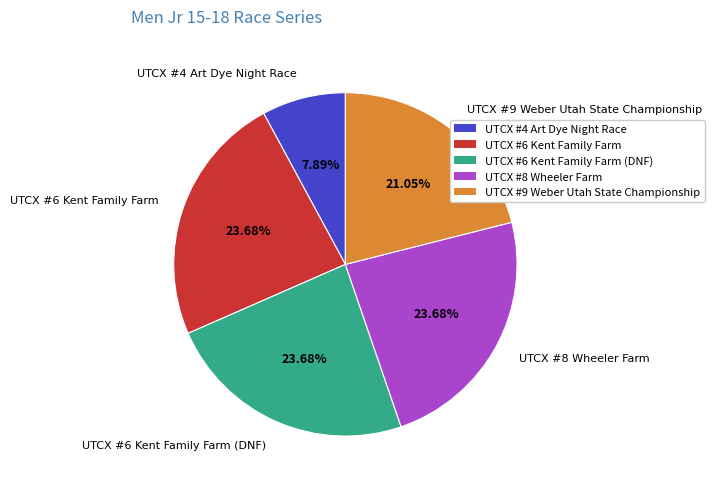

Is the sum of UTCX #8 Wheeler Farm and UTCX #6 Kent Family Farm (DNF) greater than half?

No